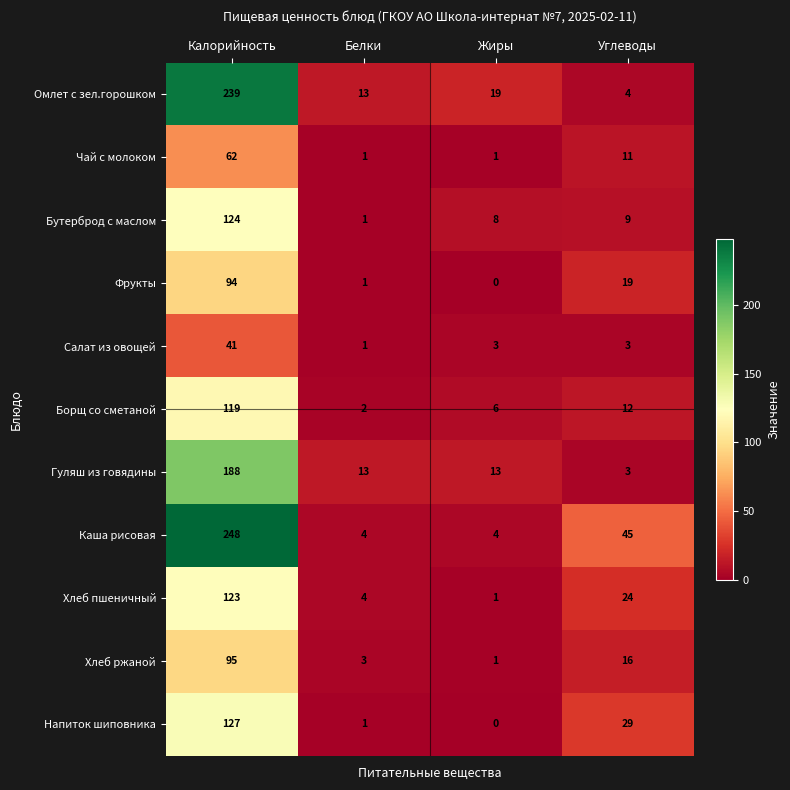

Which series has the widest spread of values?

Каша рисовая